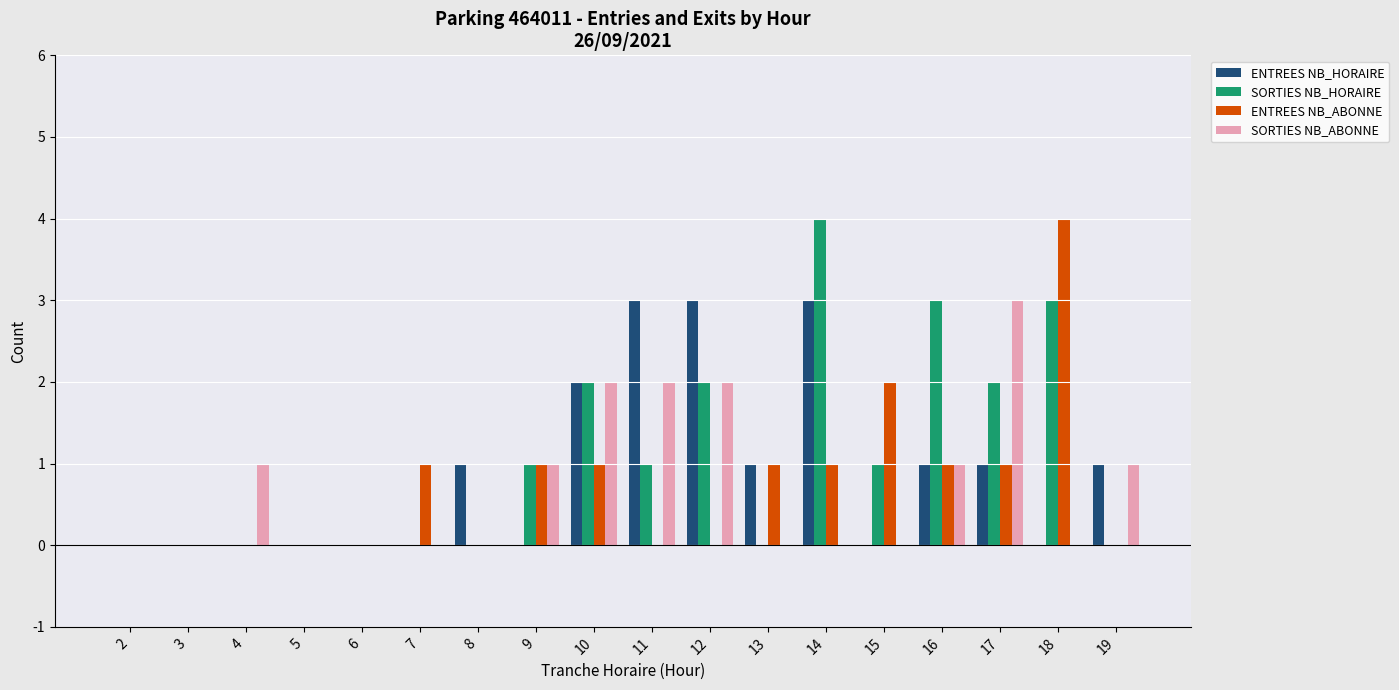

Reading right to left, transcribe all the data shown in this chart.

ENTREES NB_HORAIRE: 1	0	1	1	0	3	1	3	3	2	0	1	0	0	0	0	0	0
SORTIES NB_HORAIRE: 0	3	2	3	1	4	0	2	1	2	1	0	0	0	0	0	0	0
ENTREES NB_ABONNE: 0	4	1	1	2	1	1	0	0	1	1	0	1	0	0	0	0	0
SORTIES NB_ABONNE: 1	0	3	1	0	0	0	2	2	2	1	0	0	0	0	1	0	0